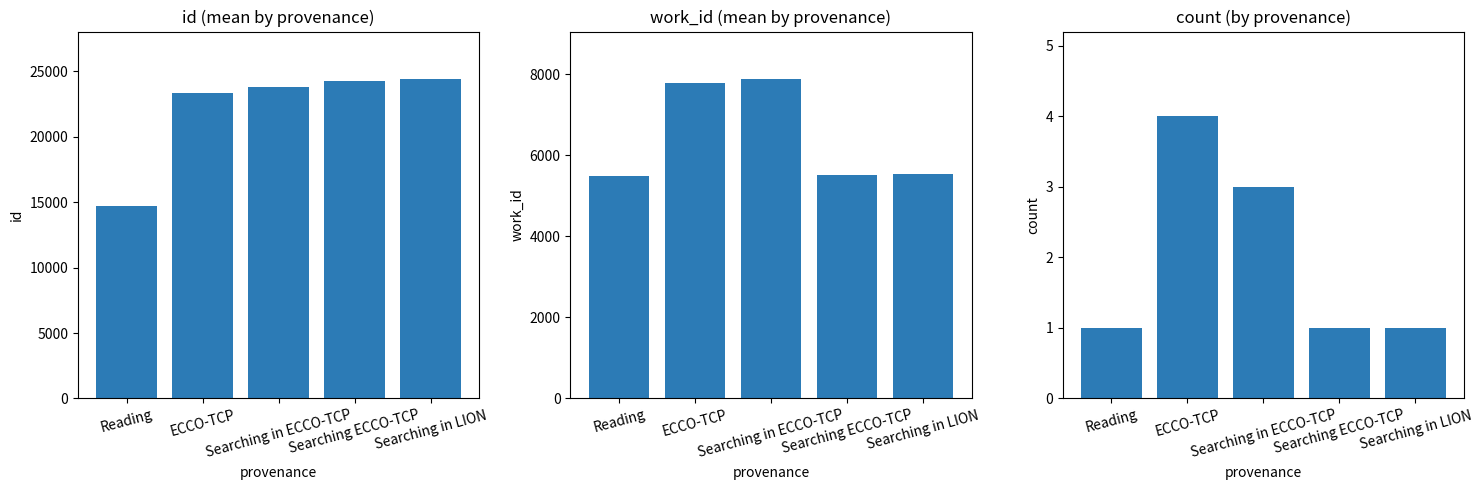

How many data points in count are above 1?

2